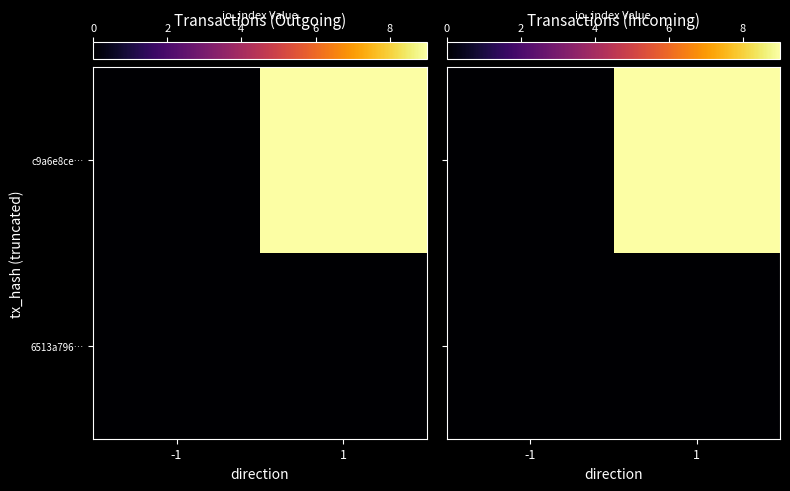

List the series in order of their peak value, lowest first.

6513a796…, c9a6e8ce…